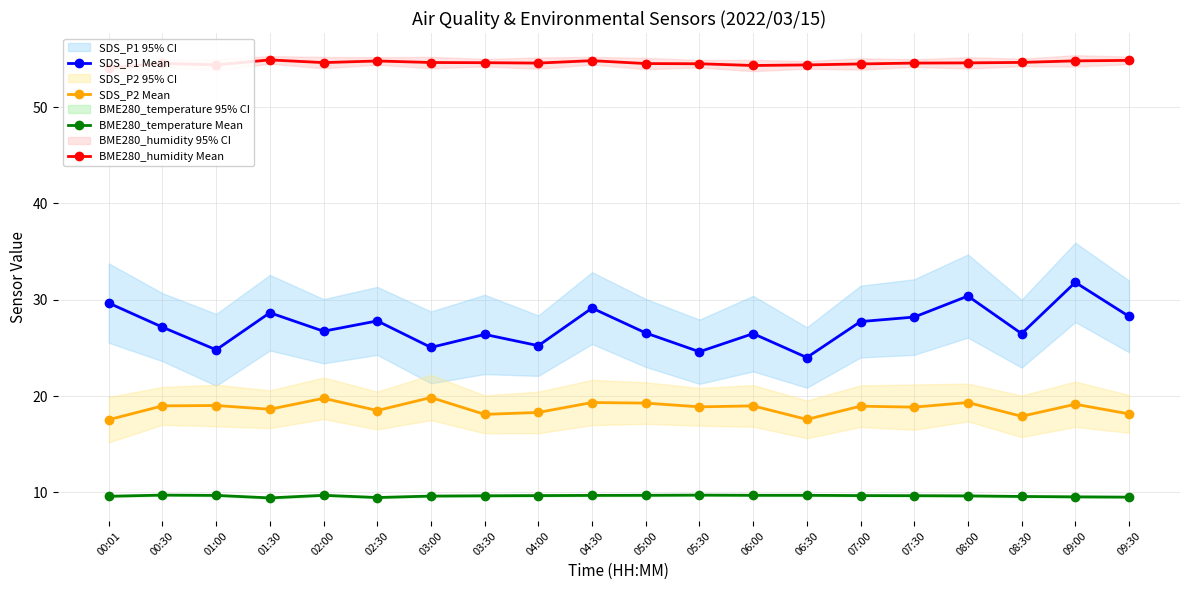

Reading right to left, transcribe all the data shown in this chart.

SDS_P1 Mean: 28.3	31.8	26.5	30.4	28.2	27.7	24.0	26.5	24.6	26.6	29.1	25.2	26.4	25.1	27.8	26.7	28.6	24.8	27.1	29.6
SDS_P2 Mean: 18.1	19.1	17.9	19.3	18.9	18.9	17.6	19.0	18.9	19.3	19.3	18.3	18.1	19.9	18.5	19.8	18.6	19.0	19.0	17.6
BME280_temperature Mean: 9.5	9.5	9.6	9.6	9.7	9.7	9.7	9.7	9.7	9.7	9.7	9.7	9.7	9.6	9.5	9.7	9.4	9.7	9.7	9.6
BME280_humidity Mean: 54.8	54.8	54.6	54.6	54.6	54.5	54.4	54.3	54.5	54.5	54.8	54.6	54.6	54.6	54.8	54.6	54.9	54.4	54.5	54.1